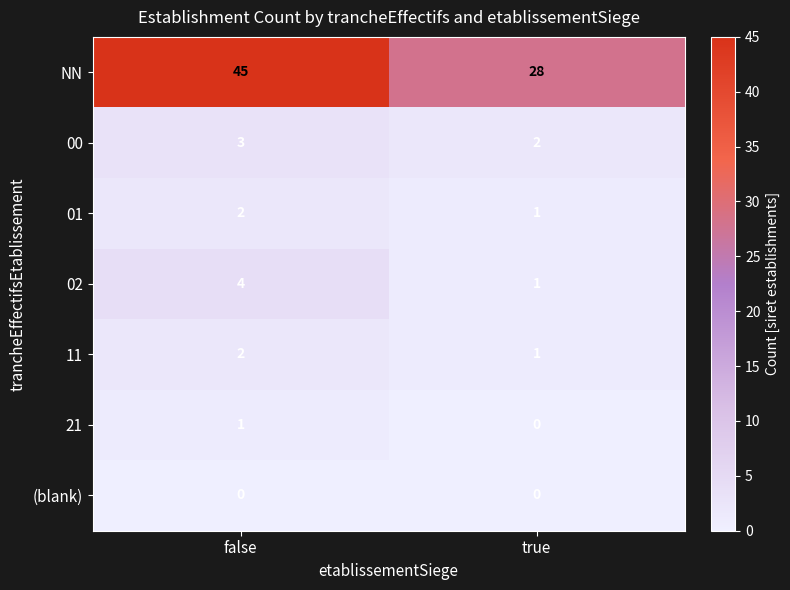

What is the maximum value shown in the chart?

45